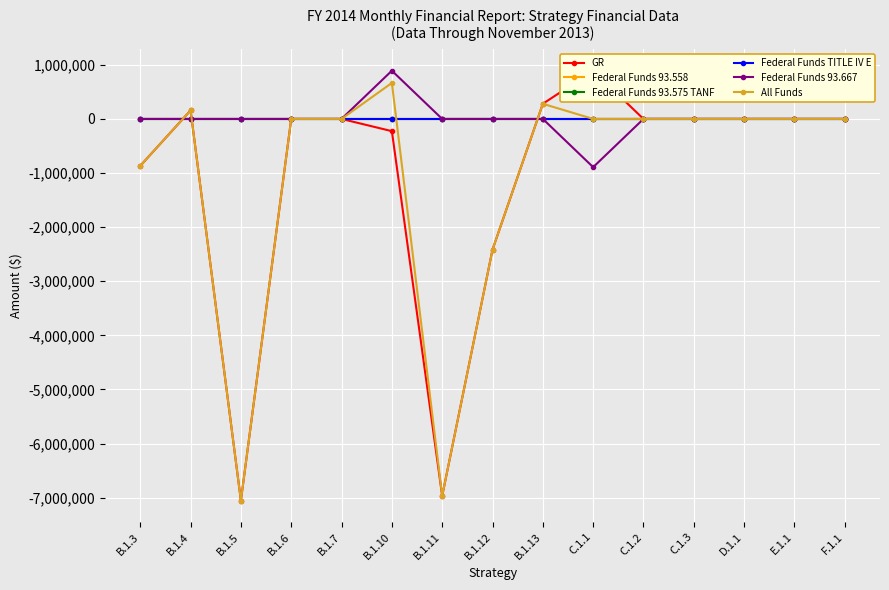

What is the label of the 11th point from the left?

C.1.2